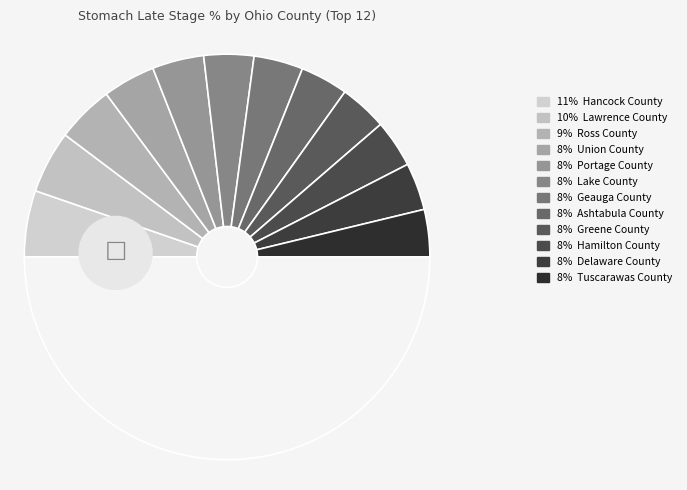

How many slices are in this pie chart?

12